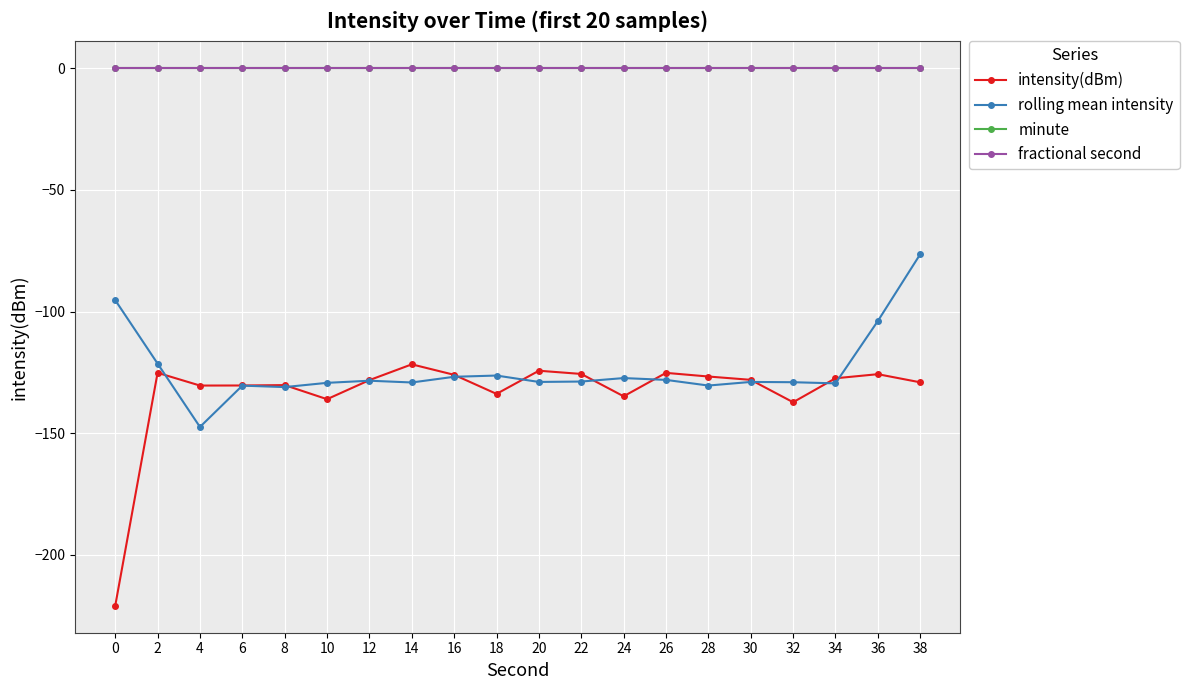

Is the value of intensity(dBm) at 2 greater than the value of fractional second at 26?

No